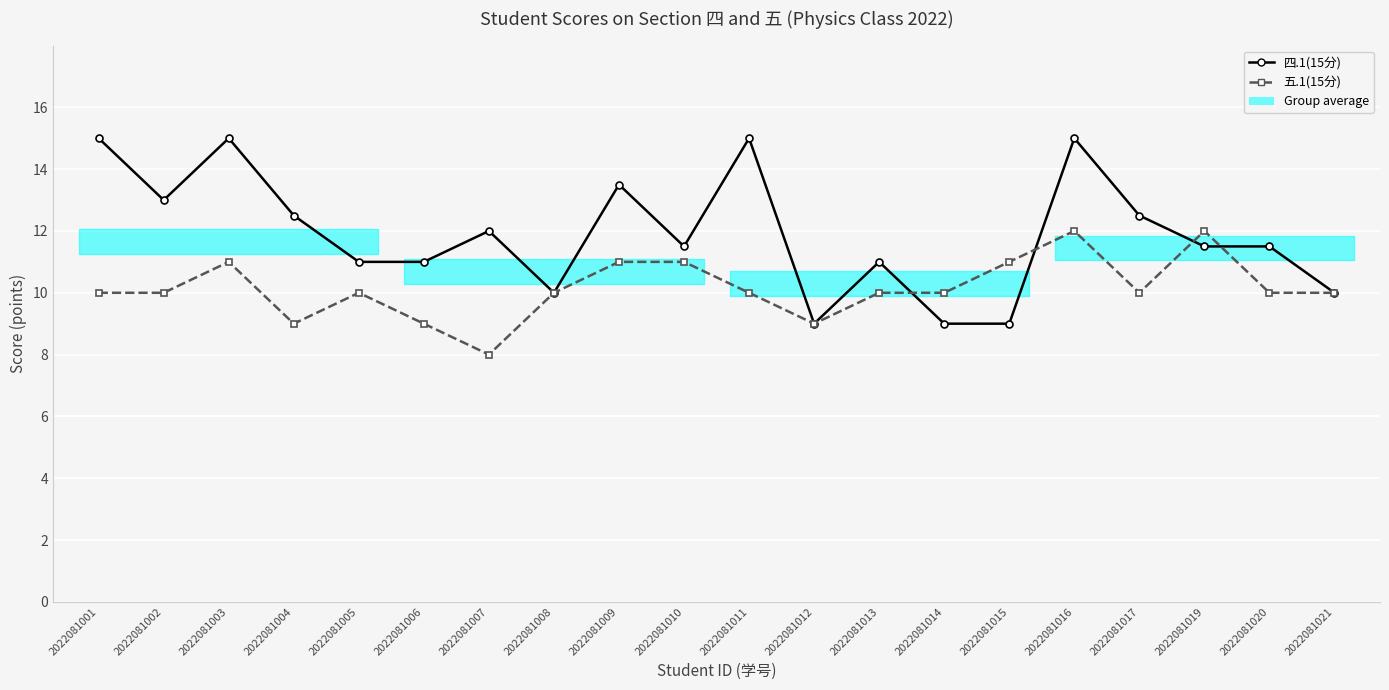

What is the difference between the highest and lowest values at 2022081002?

3.0